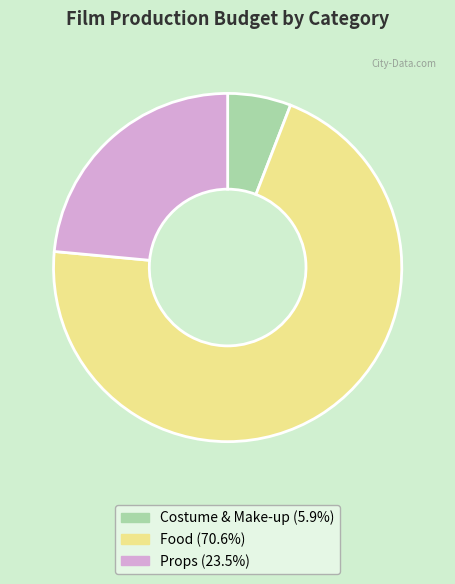

What is the largest slice in the pie chart?

Food